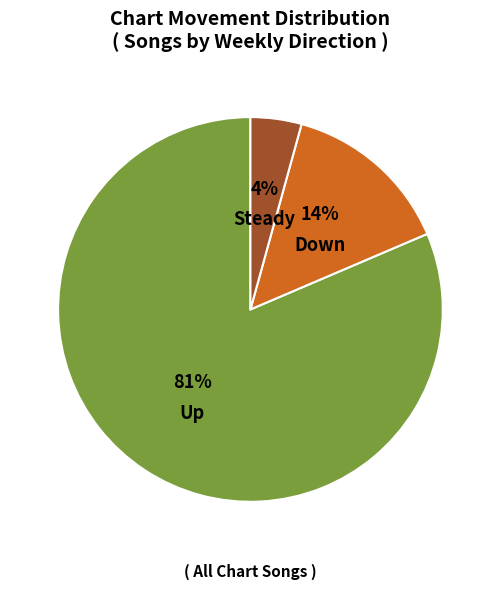

Between Steady and Down, which is larger?

Down